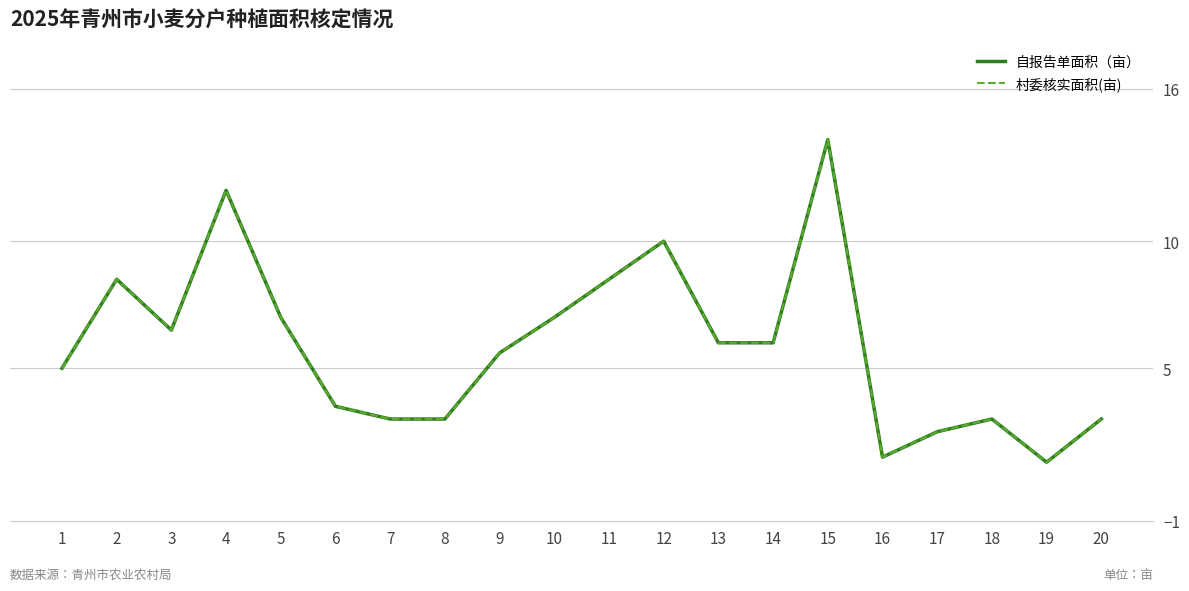

Reading left to right, extract all data points from this chart.

自报告单面积（亩）: 1=5.0	2=8.5	3=6.5	4=12.0	5=7.0	6=3.5	7=3.0	8=3.0	9=5.6	10=7.0	11=8.5	12=10.0	13=6.0	14=6.0	15=14.0	16=1.5	17=2.5	18=3.0	19=1.3	20=3.0
村委核实面积(亩): 1=5.0	2=8.5	3=6.5	4=12.0	5=7.0	6=3.5	7=3.0	8=3.0	9=5.6	10=7.0	11=8.5	12=10.0	13=6.0	14=6.0	15=14.0	16=1.5	17=2.5	18=3.0	19=1.3	20=3.0